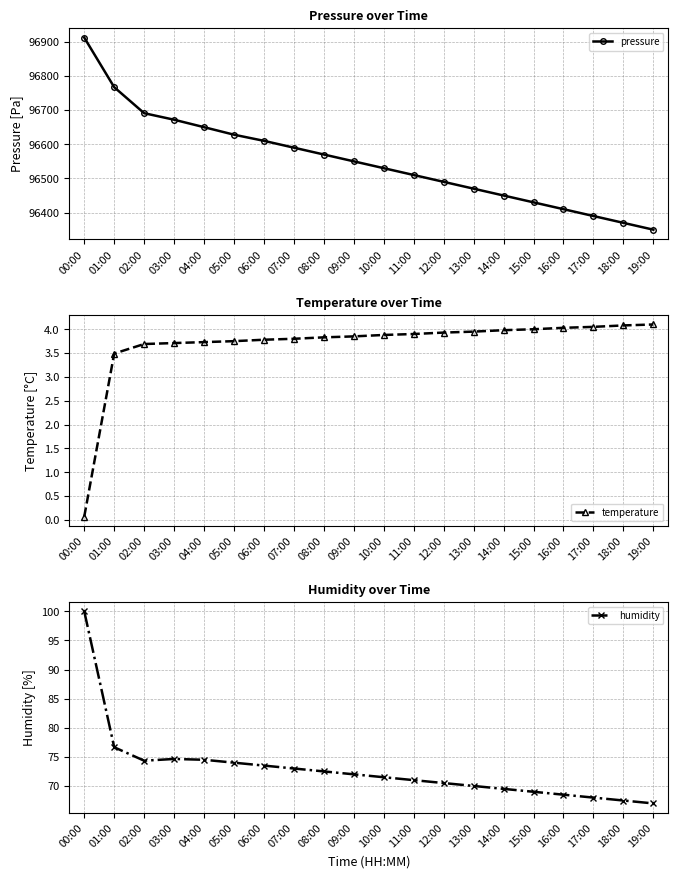

What are all the series names shown in the legend?

pressure, temperature, humidity